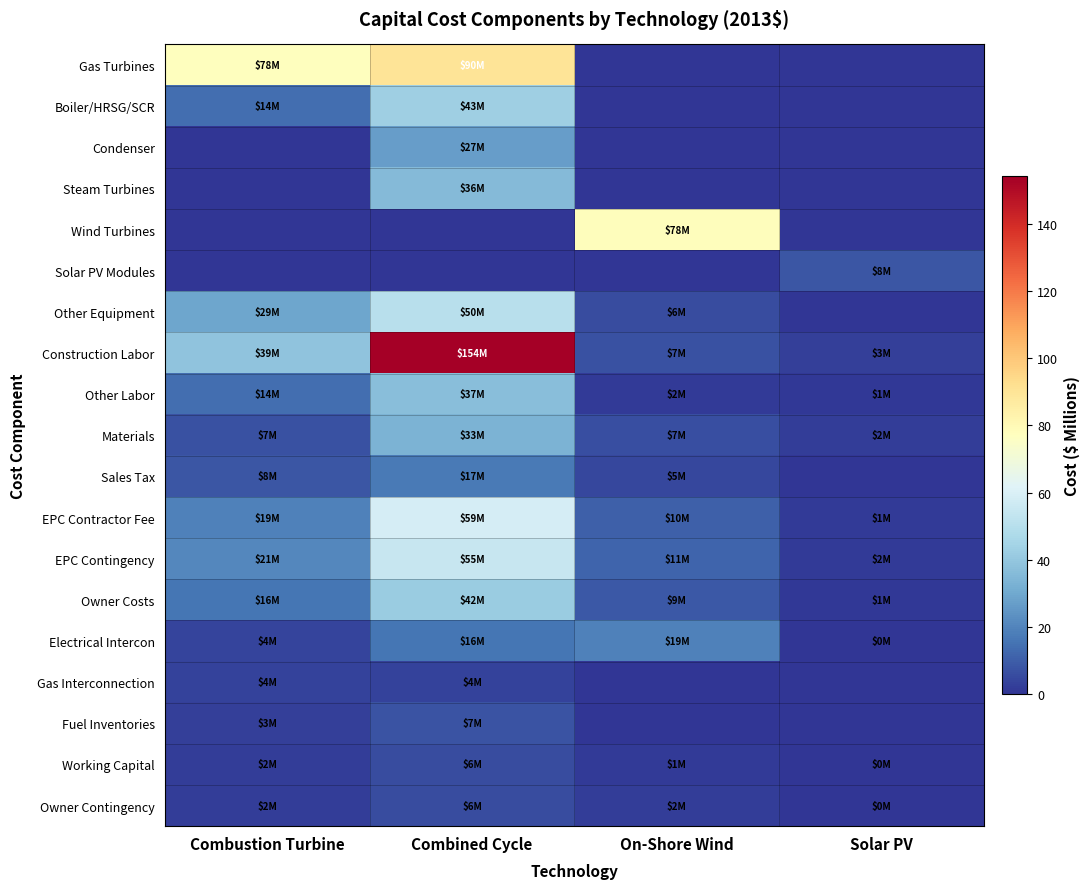

Reading left to right, transcribe all the data shown in this chart.

Gas Turbines: Combustion Turbine=77.5	Combined Cycle=90.0	On-Shore Wind=0.0	Solar PV=0.0
Boiler/HRSG/SCR: Combustion Turbine=14.0	Combined Cycle=43.0	On-Shore Wind=0.0	Solar PV=0.0
Condenser: Combustion Turbine=0.0	Combined Cycle=26.9	On-Shore Wind=0.0	Solar PV=0.0
Steam Turbines: Combustion Turbine=0.0	Combined Cycle=36.0	On-Shore Wind=0.0	Solar PV=0.0
Wind Turbines: Combustion Turbine=0.0	Combined Cycle=0.0	On-Shore Wind=77.9	Solar PV=0.0
Solar PV Modules: Combustion Turbine=0.0	Combined Cycle=0.0	On-Shore Wind=0.0	Solar PV=8.1
Other Equipment: Combustion Turbine=29.0	Combined Cycle=50.1	On-Shore Wind=6.0	Solar PV=0.0
Construction Labor: Combustion Turbine=38.6	Combined Cycle=154.1	On-Shore Wind=7.2	Solar PV=2.5
Other Labor: Combustion Turbine=14.1	Combined Cycle=36.8	On-Shore Wind=1.8	Solar PV=1.0
Materials: Combustion Turbine=7.0	Combined Cycle=33.2	On-Shore Wind=6.6	Solar PV=2.2
Sales Tax: Combustion Turbine=8.0	Combined Cycle=17.4	On-Shore Wind=4.5	Solar PV=0.0
EPC Contractor Fee: Combustion Turbine=18.8	Combined Cycle=58.5	On-Shore Wind=10.4	Solar PV=1.4
EPC Contingency: Combustion Turbine=20.7	Combined Cycle=54.6	On-Shore Wind=11.4	Solar PV=1.5
Owner Costs: Combustion Turbine=15.9	Combined Cycle=42.1	On-Shore Wind=8.8	Solar PV=1.2
Electrical Intercon: Combustion Turbine=4.0	Combined Cycle=16.0	On-Shore Wind=19.0	Solar PV=0.3
Gas Interconnection: Combustion Turbine=3.6	Combined Cycle=3.6	On-Shore Wind=0.0	Solar PV=0.0
Fuel Inventories: Combustion Turbine=2.5	Combined Cycle=7.5	On-Shore Wind=0.0	Solar PV=0.0
Working Capital: Combustion Turbine=2.3	Combined Cycle=6.0	On-Shore Wind=1.3	Solar PV=0.2
Owner Contingency: Combustion Turbine=2.3	Combined Cycle=6.0	On-Shore Wind=2.3	Solar PV=0.1